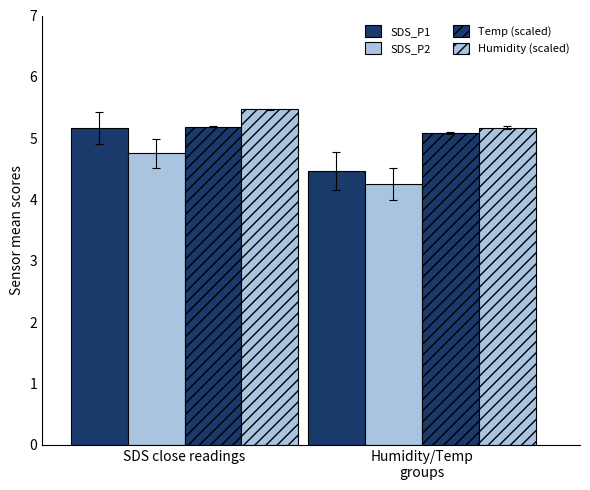

What is the label of the 1st bar from the right?

Humidity/Temp
groups